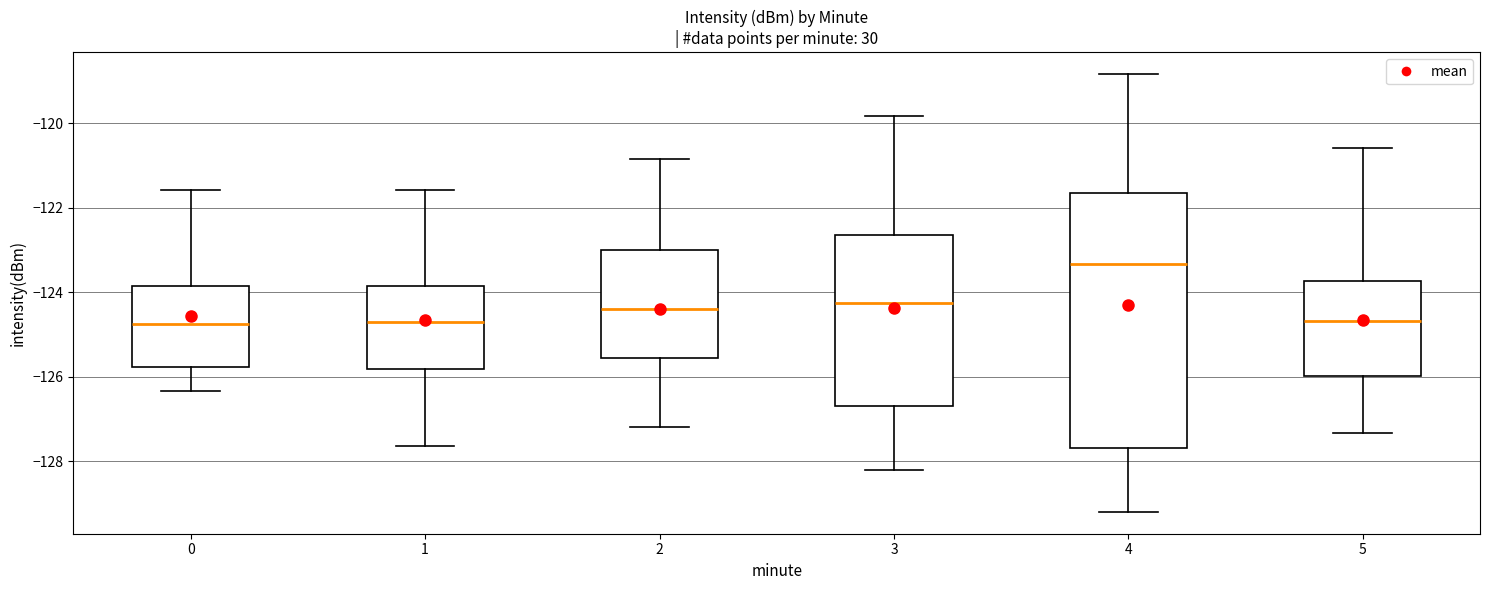

Comparing the boxes themselves (not the whiskers), which one is the tallest?

4